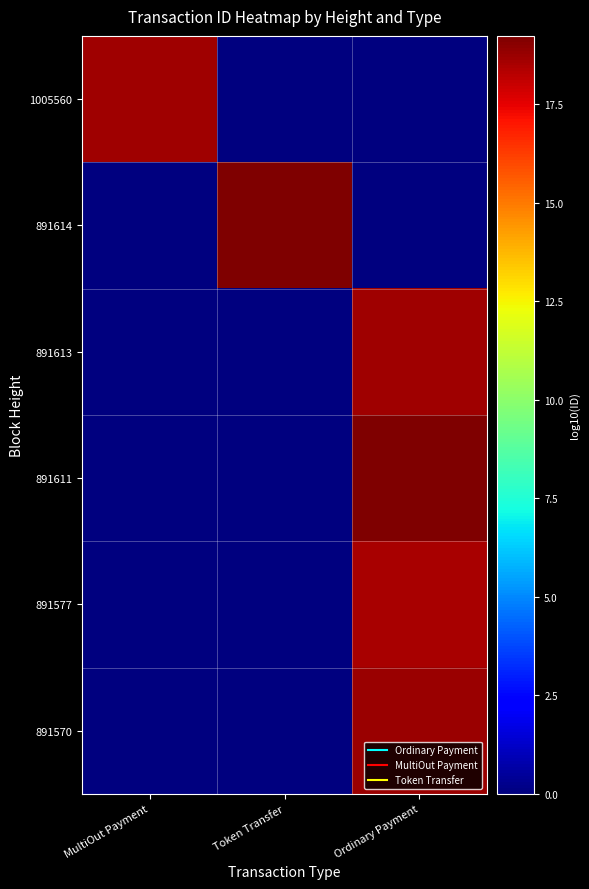

Reading left to right, list all the values displayed in this chart.

1005560: MultiOut Payment=18.7	Token Transfer=0.0	Ordinary Payment=0.0
891614: MultiOut Payment=0.0	Token Transfer=19.2	Ordinary Payment=0.0
891613: MultiOut Payment=0.0	Token Transfer=0.0	Ordinary Payment=18.7
891611: MultiOut Payment=0.0	Token Transfer=0.0	Ordinary Payment=19.2
891577: MultiOut Payment=0.0	Token Transfer=0.0	Ordinary Payment=18.5
891570: MultiOut Payment=0.0	Token Transfer=0.0	Ordinary Payment=18.8